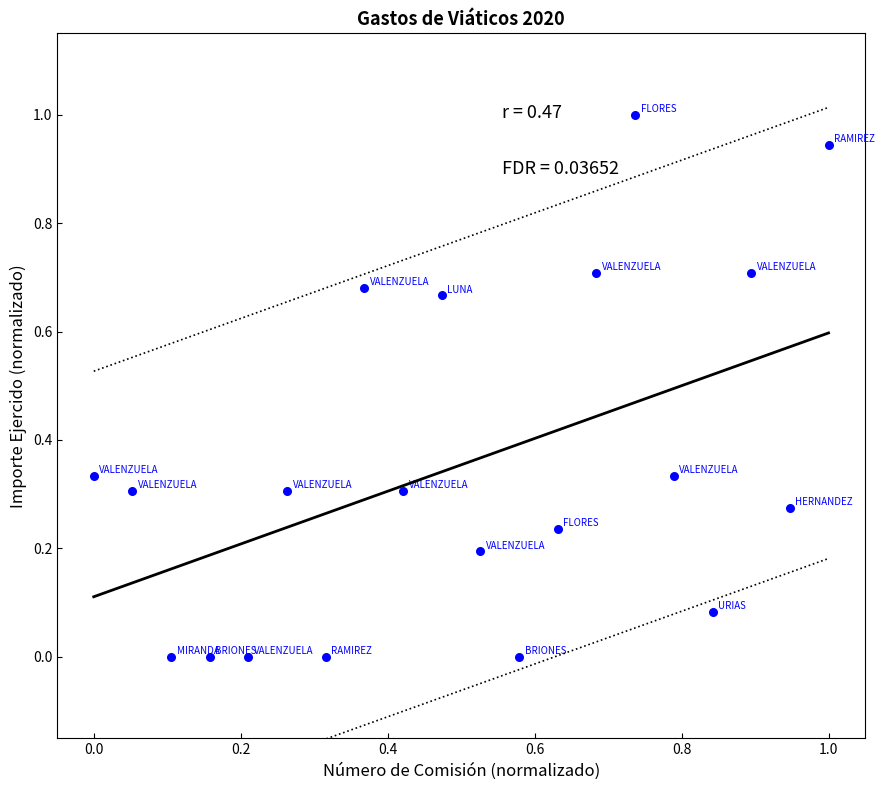

How many data points are displayed?

20